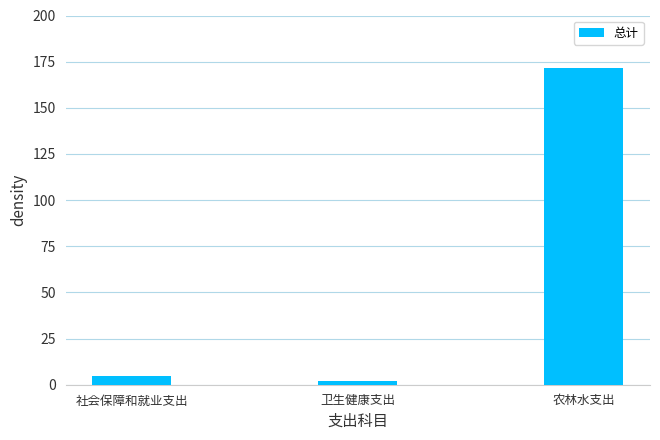

Are the bars horizontal?

No